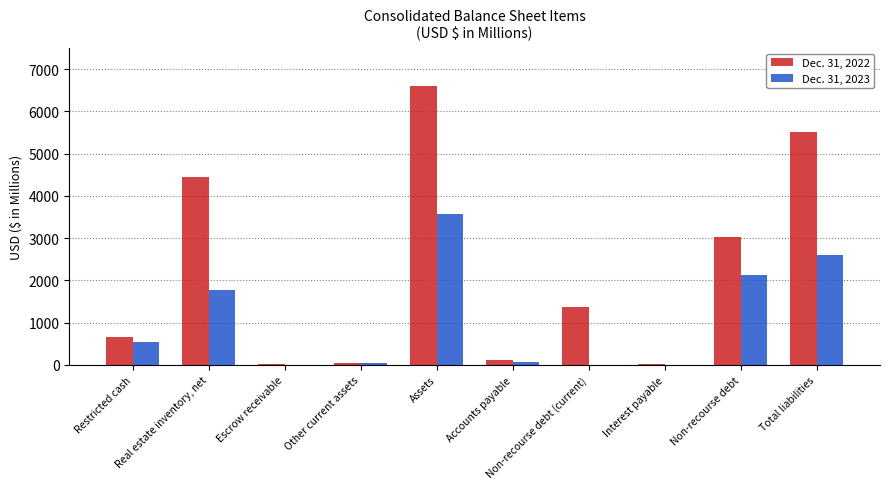

What is the average value of the Dec. 31, 2023 series?

1074